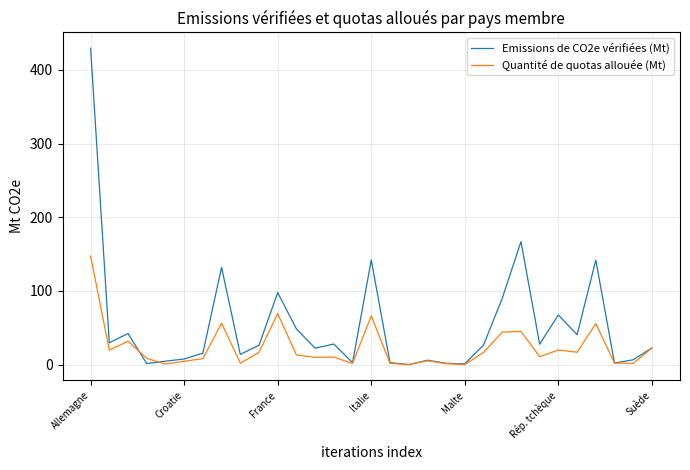

What is the difference between the maximum and minimum values in the Emissions de CO2e vérifiées (Mt) series?

429.3